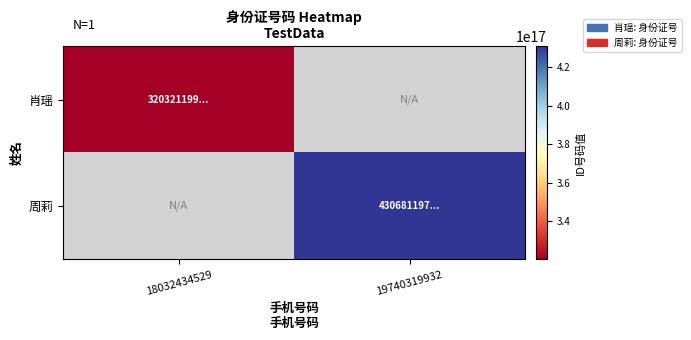

The 周莉 series shows 430681197403199360.0 at 19740319932. True or false?

True